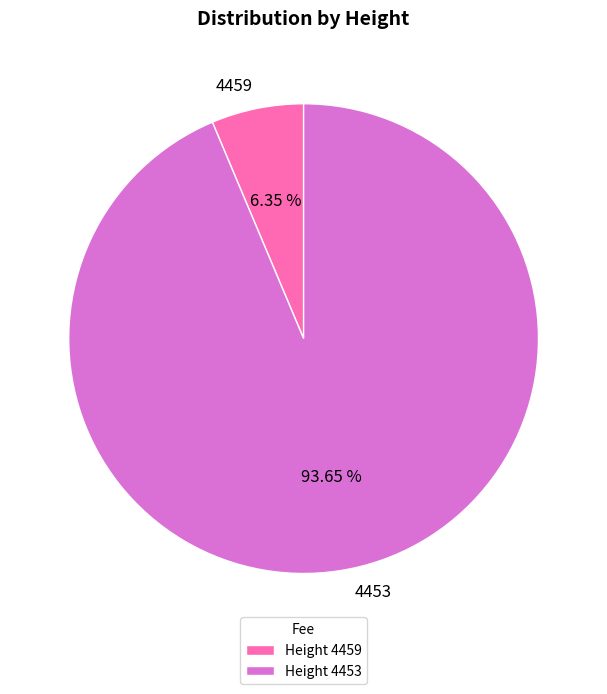

Does 4453 represent more than half of the total?

Yes